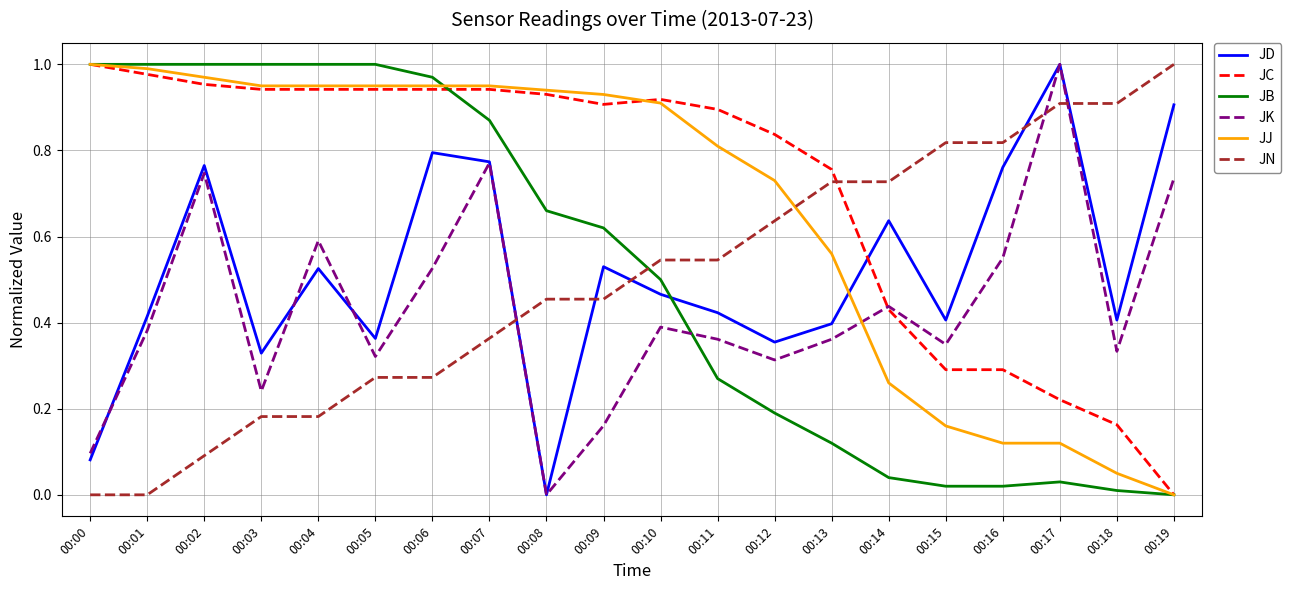

Rank the series at 00:11 from lowest to highest value.

JB, JK, JD, JN, JJ, JC